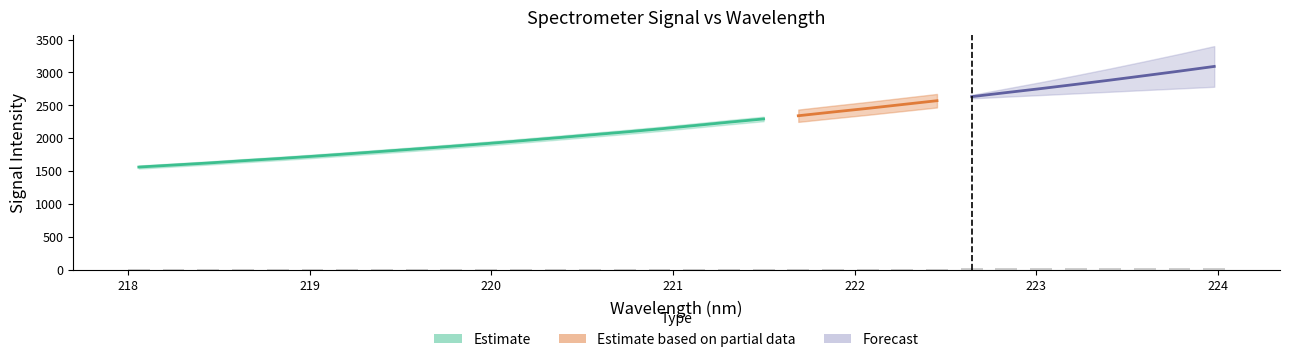

What is the sum of the x values at 30 and 0?

441.8